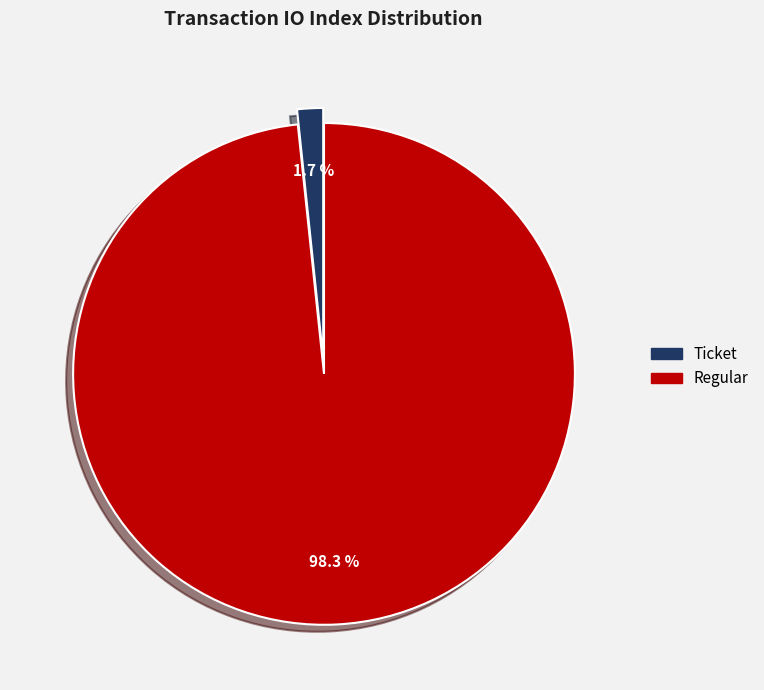

To the nearest percent, what is the average slice percentage?

50%